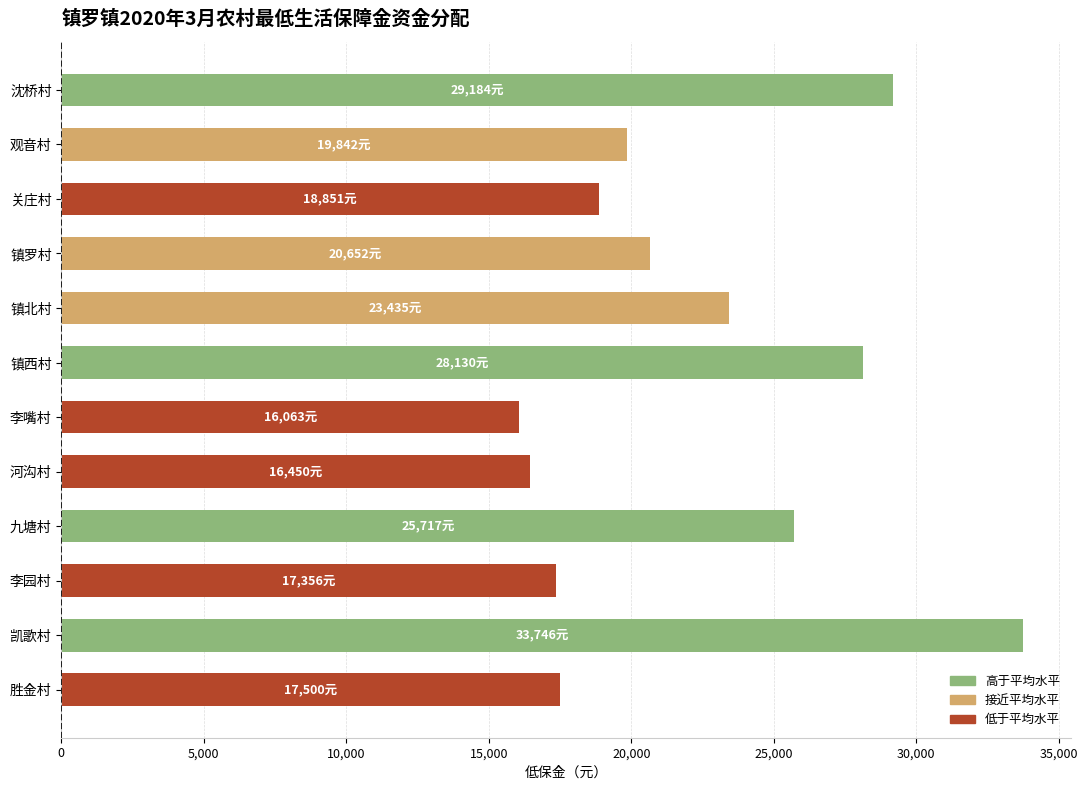

What is the label of the 9th bar from the bottom?

镇罗村